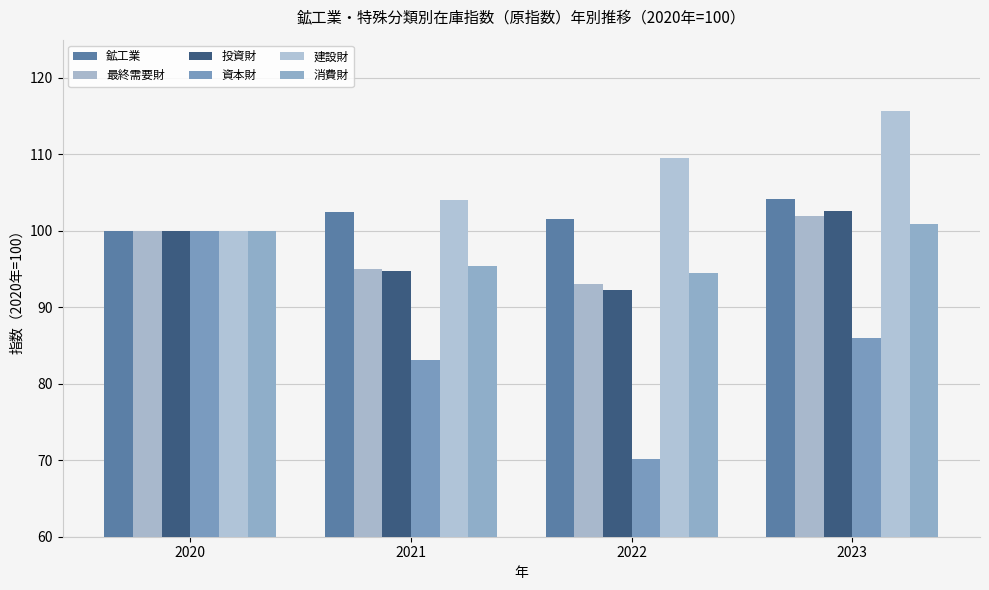

What are all the series names shown in the legend?

鉱工業, 最終需要財, 投資財, 資本財, 建設財, 消費財